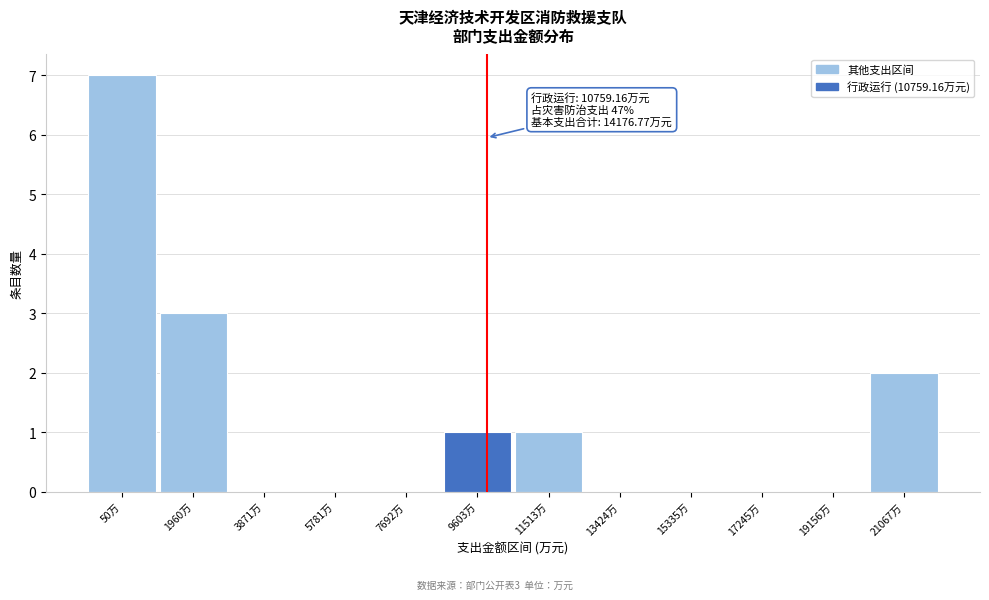

Reading left to right, extract all data points from this chart.

50万=7	1960万=3	3871万=0	5781万=0	7692万=0	9603万=1	11513万=1	13424万=0	15335万=0	17245万=0	19156万=0	21067万=2